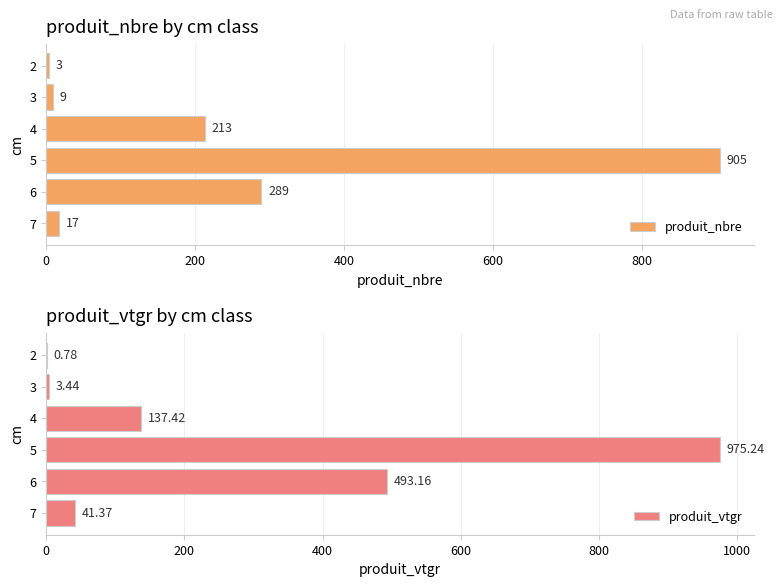

The produit_nbre series shows 180.6 at 6. True or false?

False